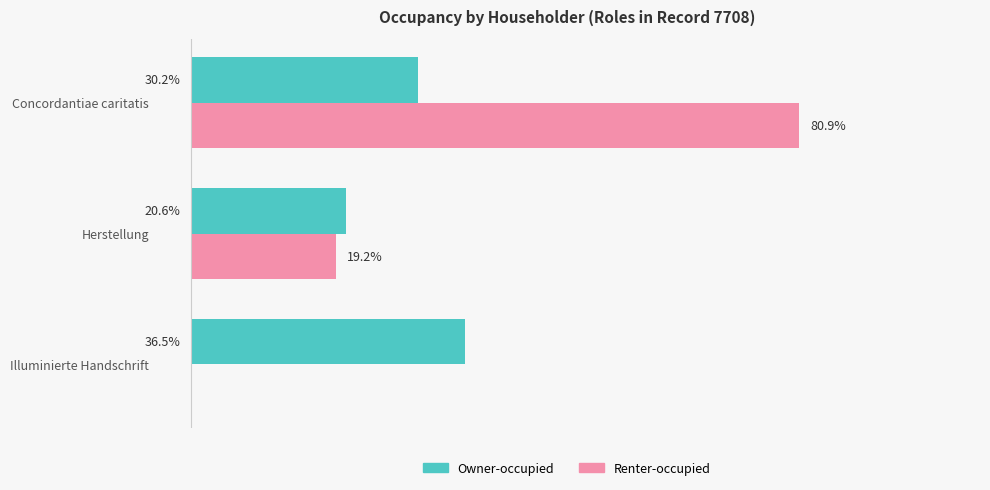

Which series changed the most between Illuminierte Handschrift and Concordantiae caritatis?

Renter-occupied